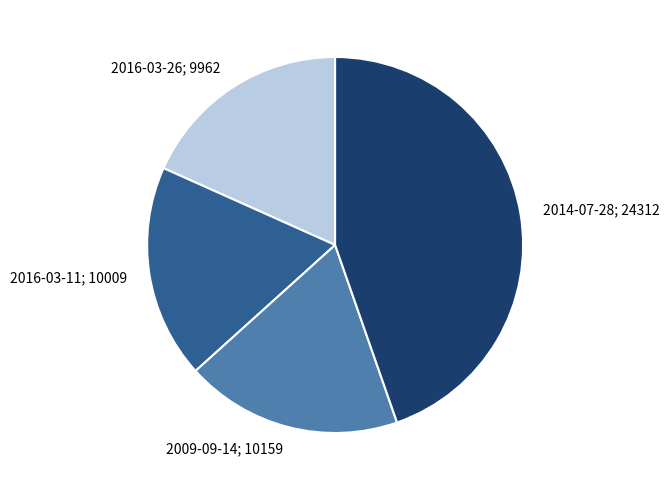

True or false: 2016-03-11 accounts for 18% of the total.

True